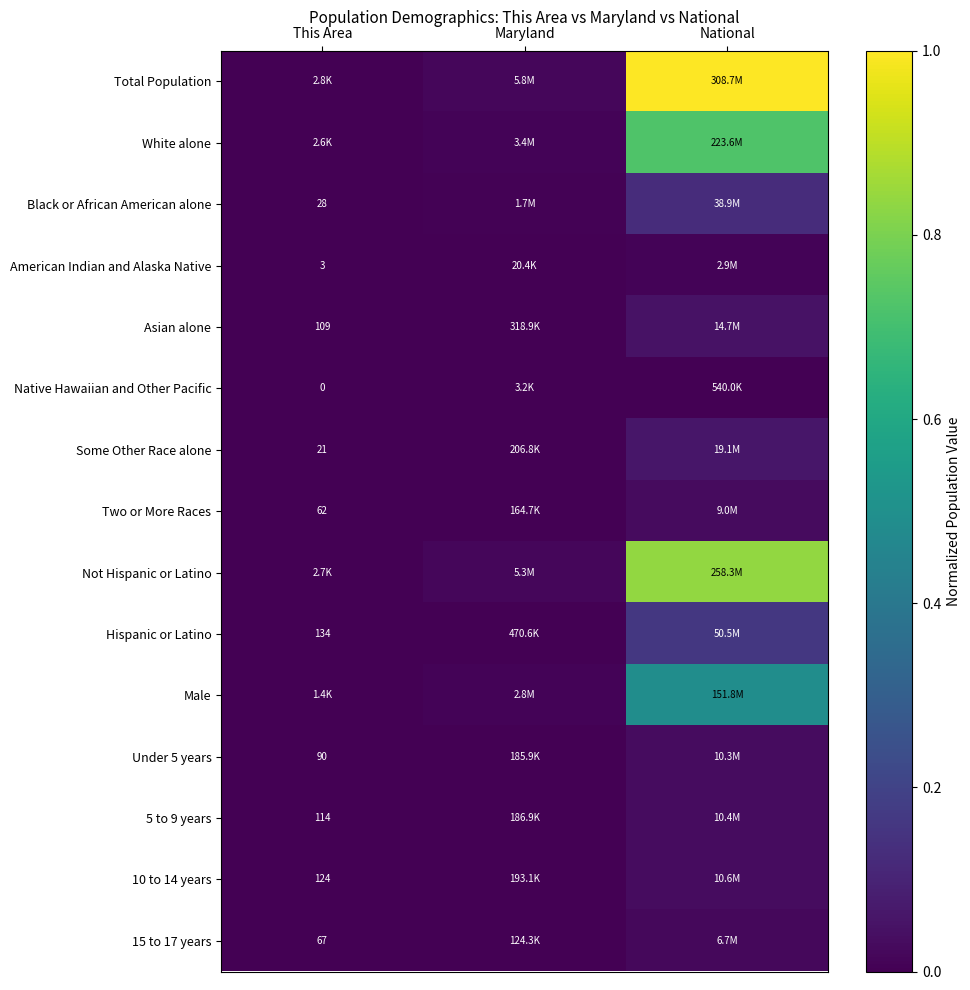

At how many categories does at least one series exceed 0?

3